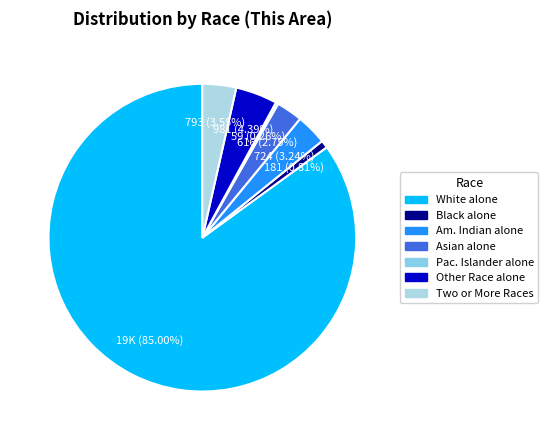

Rank the categories by value from highest to lowest.

White alone, Some Other Race alone, Two or More Races, American Indian and Alaska Native, Asian alone, Black or African American alone, Native Hawaiian and Other Pacific Islander